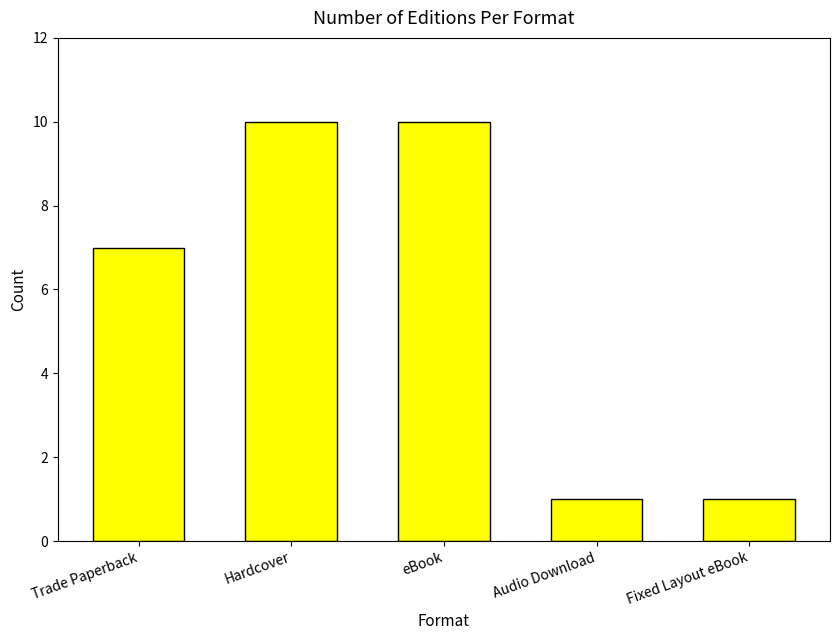

How many distinct data groups are displayed?

1